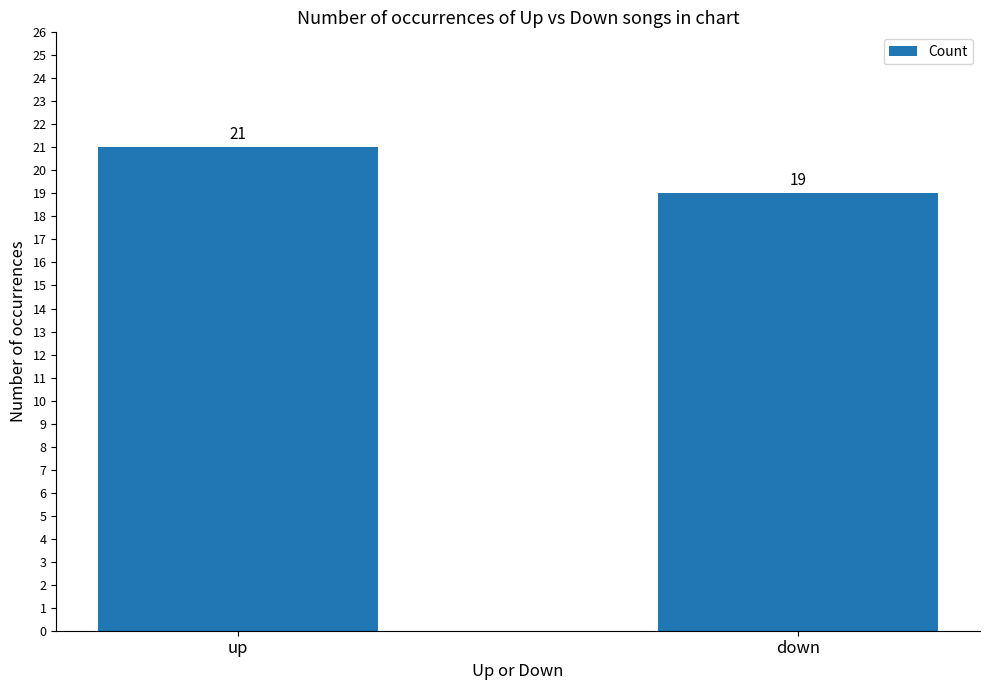

Is it true that the value at up is 10?

False